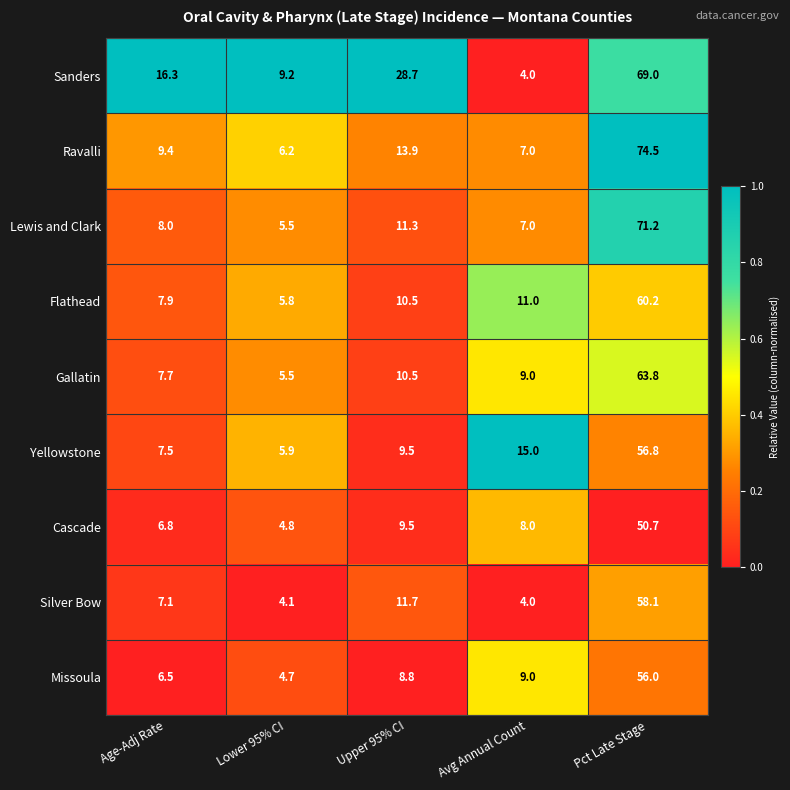

At which category is the sum across all series the highest?

Pct Late Stage